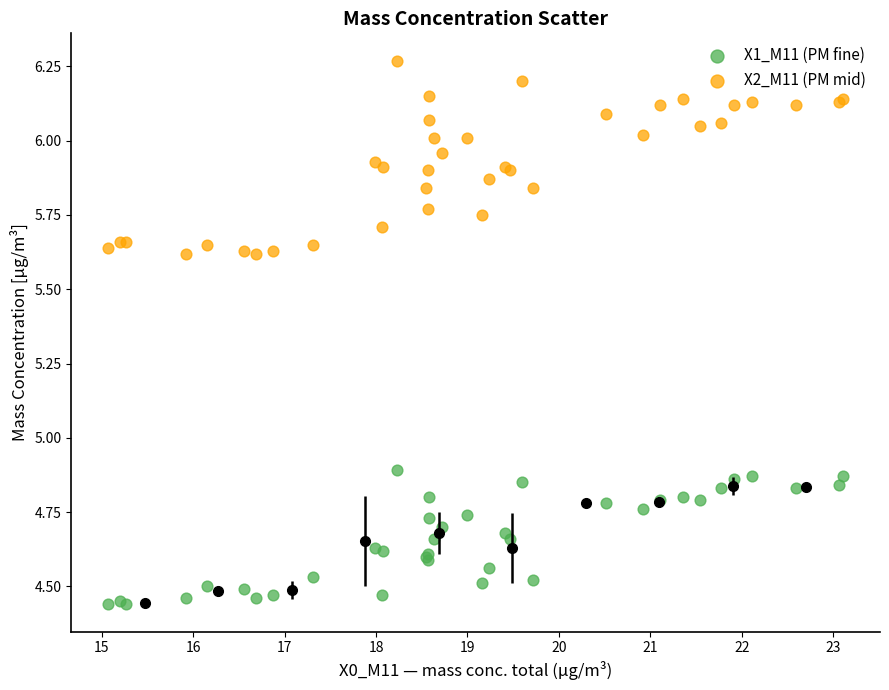

Which series contains the highest Y value?

X2_M11 (PM mid)